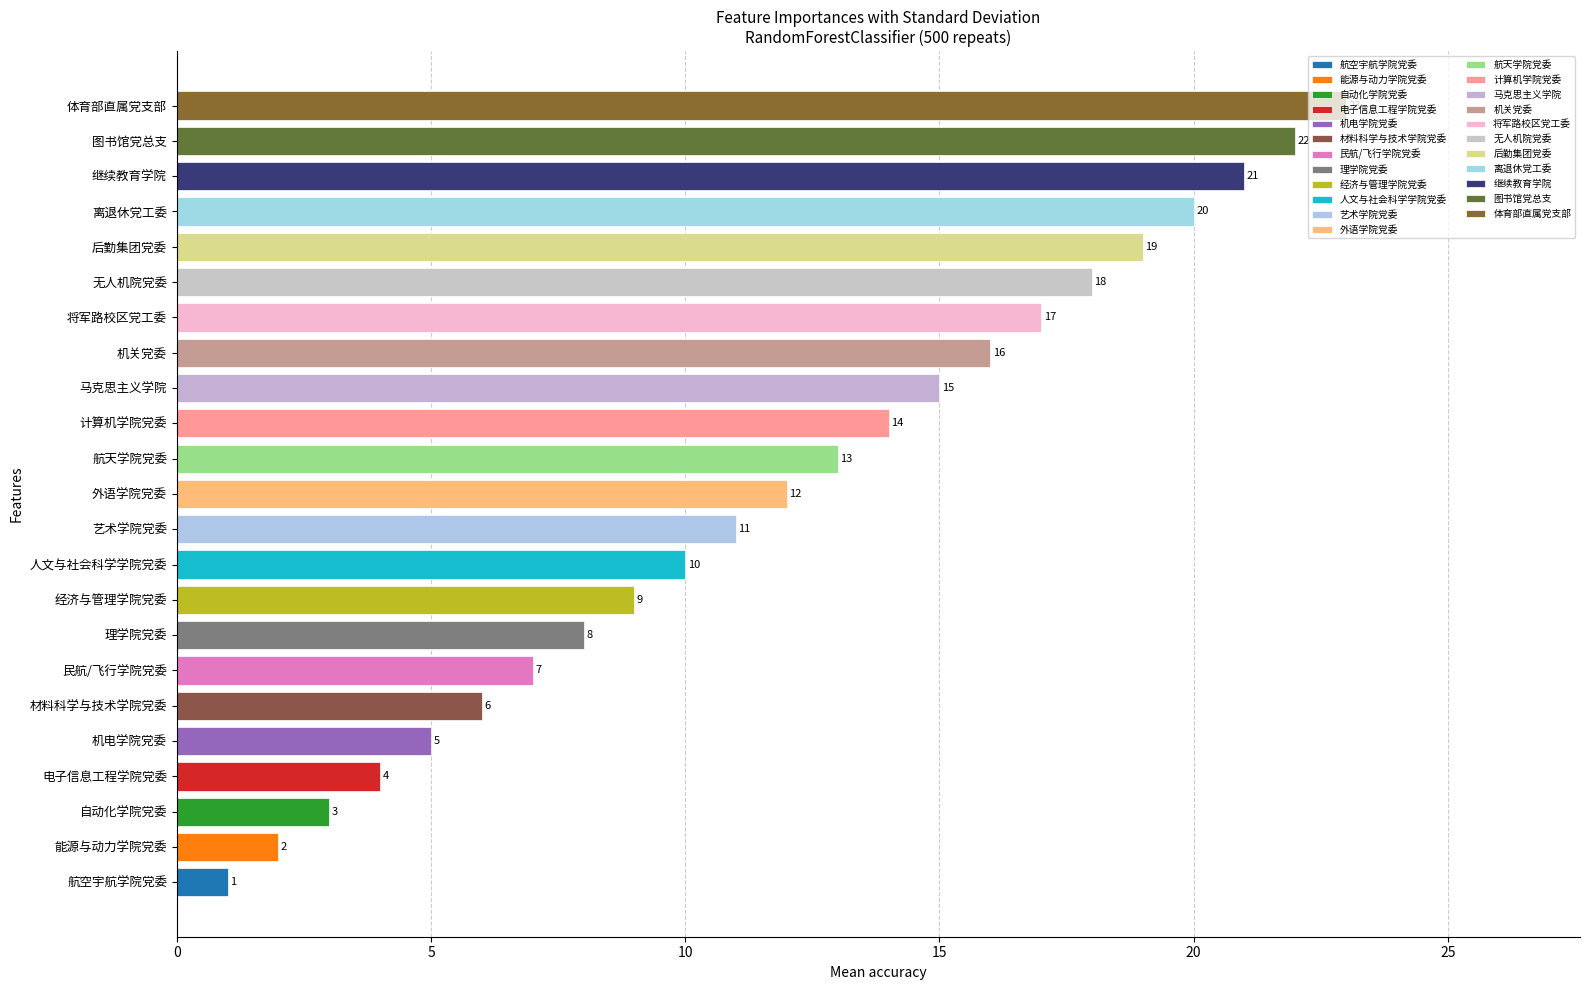

Rank the categories by value from highest to lowest.

体育部直属党支部, 图书馆党总支, 继续教育学院, 离退休党工委, 后勤集团党委, 无人机院党委, 将军路校区党工委, 机关党委, 马克思主义学院, 计算机学院党委, 航天学院党委, 外语学院党委, 艺术学院党委, 人文与社会科学学院党委, 经济与管理学院党委, 理学院党委, 民航/飞行学院党委, 材料科学与技术学院党委, 机电学院党委, 电子信息工程学院党委, 自动化学院党委, 能源与动力学院党委, 航空宇航学院党委